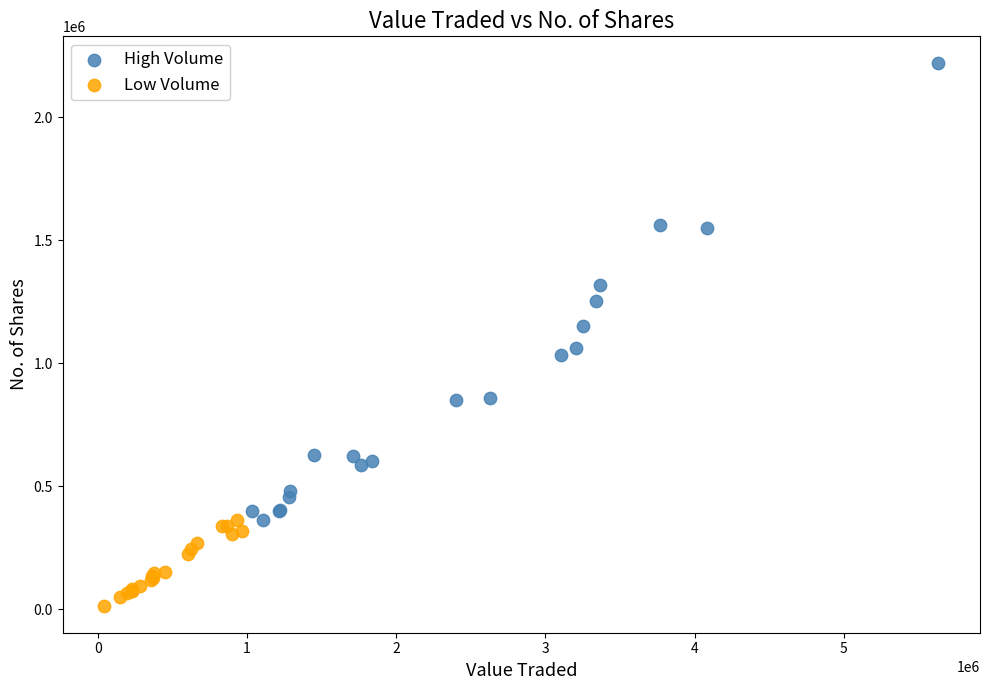

Which series contains the highest Y value?

High Volume